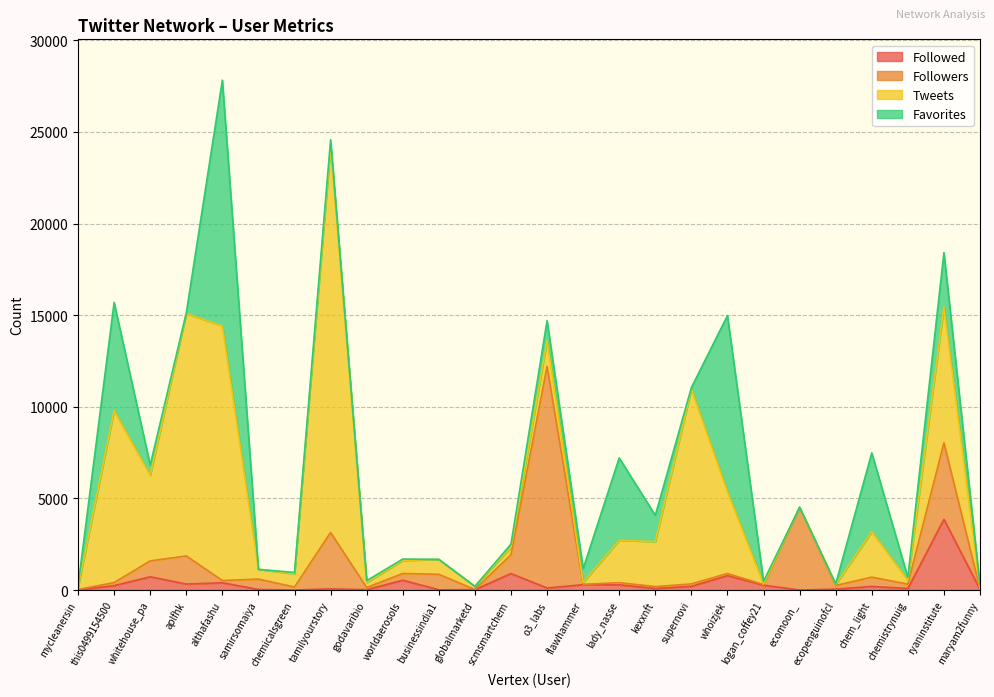

The Followers series shows 5877 at ryaninstitute. True or false?

False